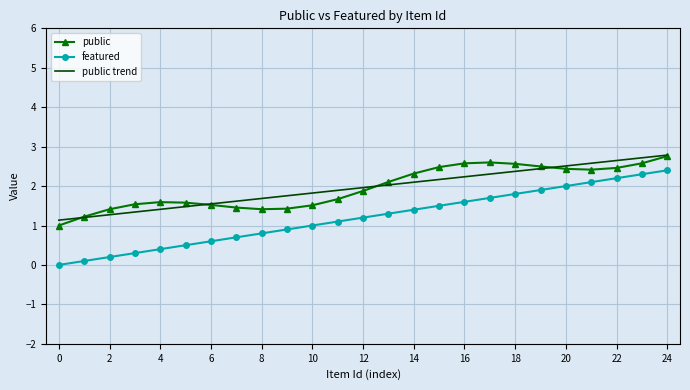

True or false: featured and public cross at least once.

False